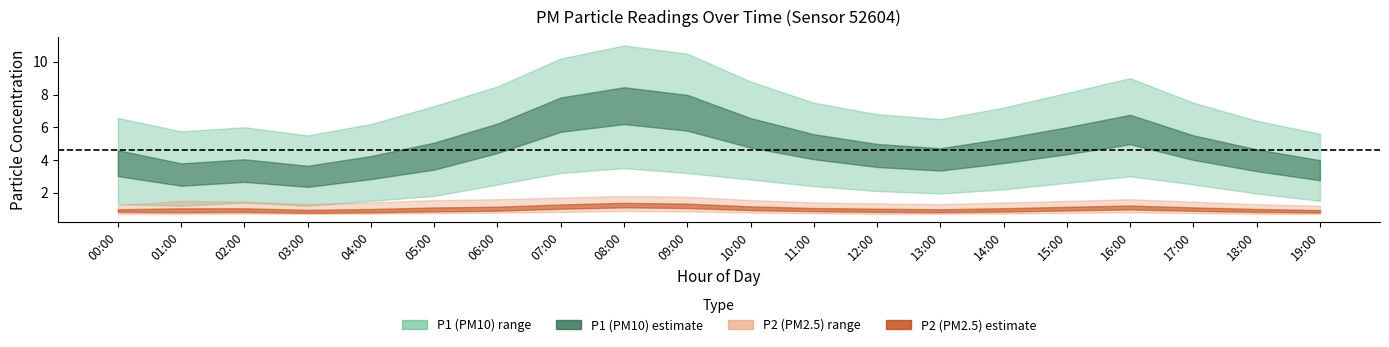

Which category has the highest value in the P1 series?

08:00